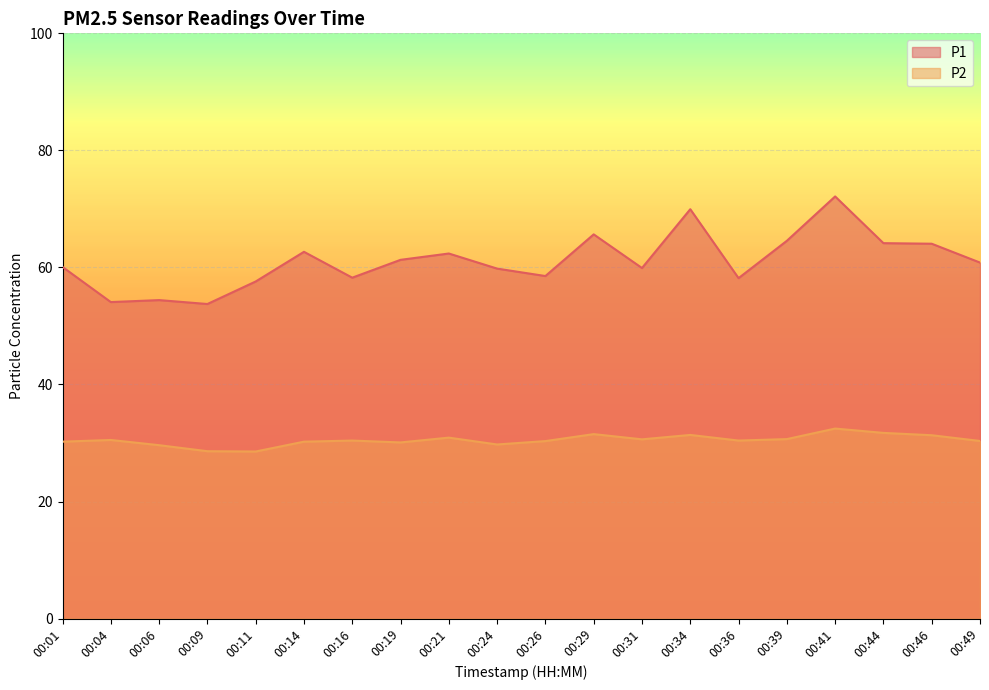

What are all the series names shown in the legend?

P1, P2